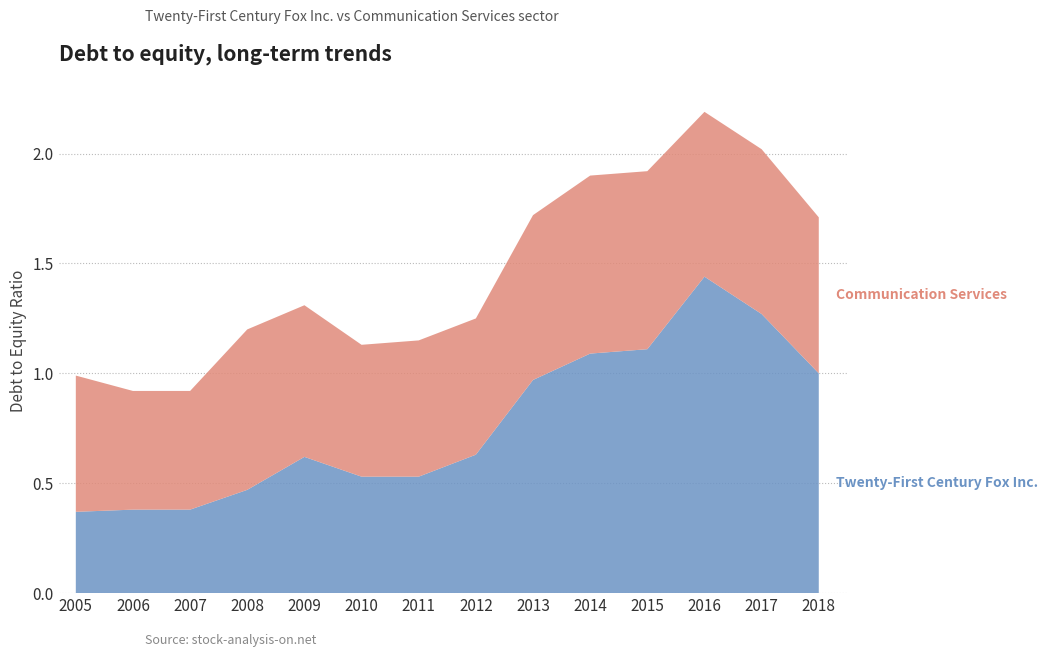

Reading left to right, transcribe all the data shown in this chart.

Twenty-First Century Fox Inc.: 2005=0.4	2006=0.4	2007=0.4	2008=0.5	2009=0.6	2010=0.5	2011=0.5	2012=0.6	2013=1.0	2014=1.1	2015=1.1	2016=1.4	2017=1.3	2018=1.0
Communication Services: 2005=0.6	2006=0.5	2007=0.5	2008=0.7	2009=0.7	2010=0.6	2011=0.6	2012=0.6	2013=0.8	2014=0.8	2015=0.8	2016=0.8	2017=0.8	2018=0.7